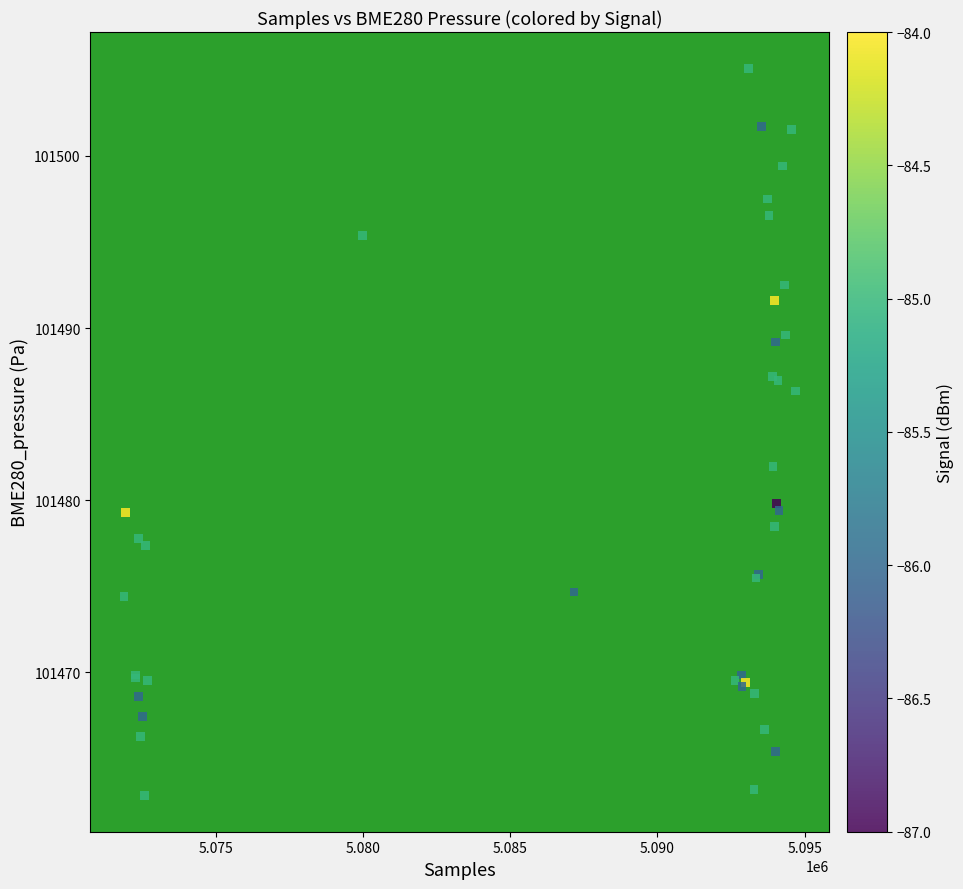

What Y value in the scatter plot is closest to 101483?

101481.9